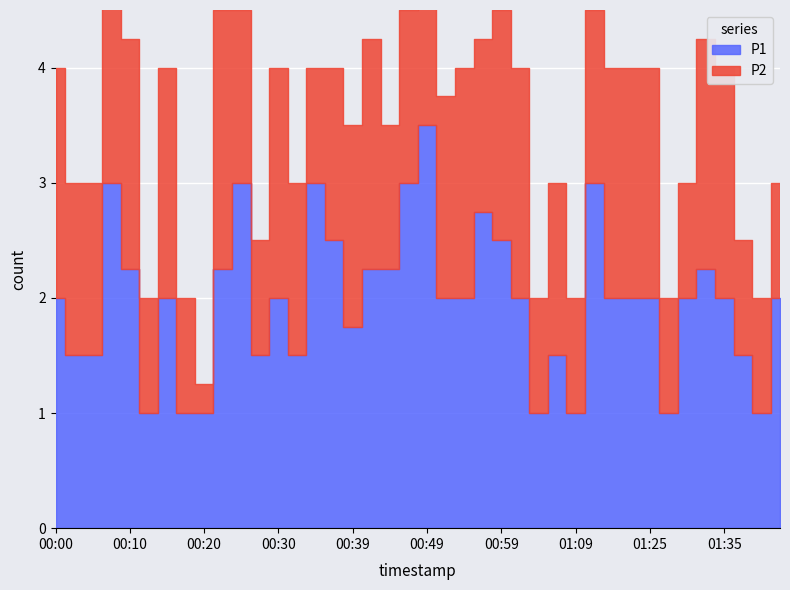

The value of P1 at 00:17 is 1.4. True or false?

False